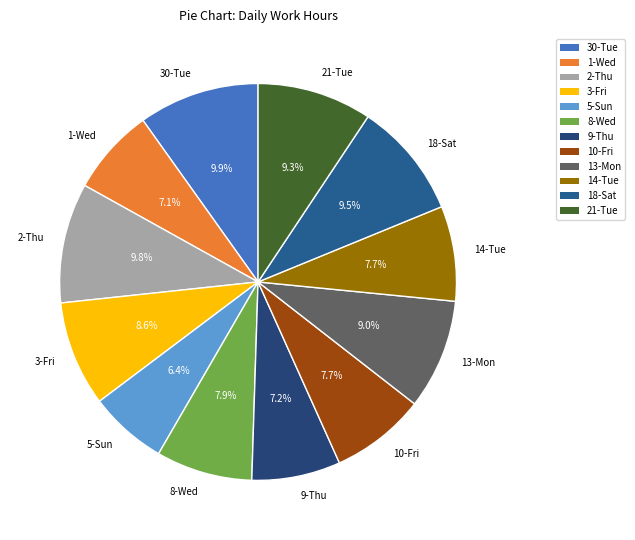

The 2-Thu slice represents 20% of the pie. True or false?

False